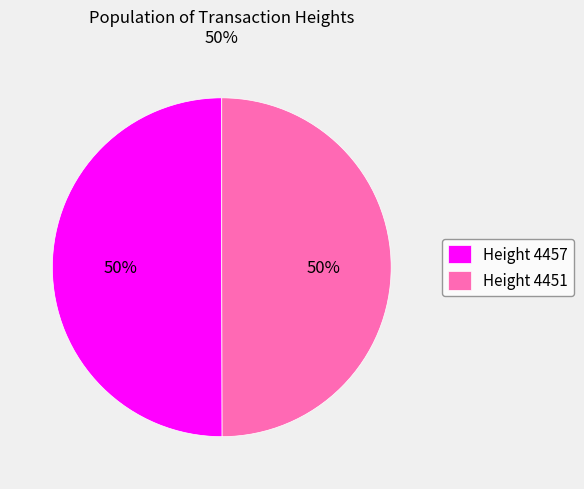

To the nearest percent, what is the average slice percentage?

50%